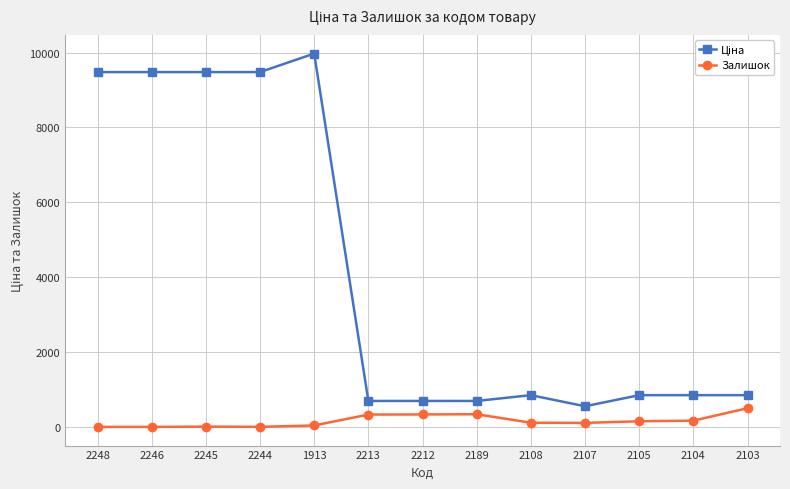

What is the difference between the second highest and minimum values in the Залишок series?

339.0